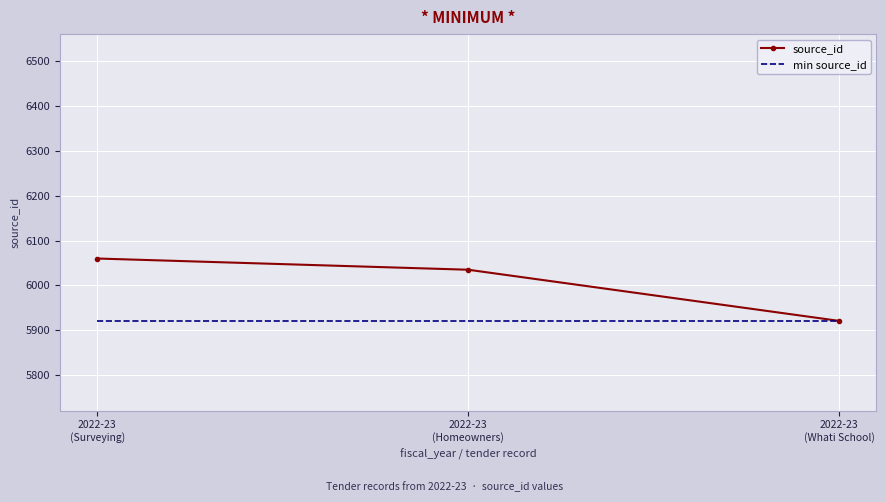

Reading right to left, list all the values displayed in this chart.

source_id: 2022-23
(Whati School)=5921	2022-23
(Homeowners)=6035	2022-23
(Surveying)=6060
min source_id: 2022-23
(Whati School)=5921	2022-23
(Homeowners)=5921	2022-23
(Surveying)=5921